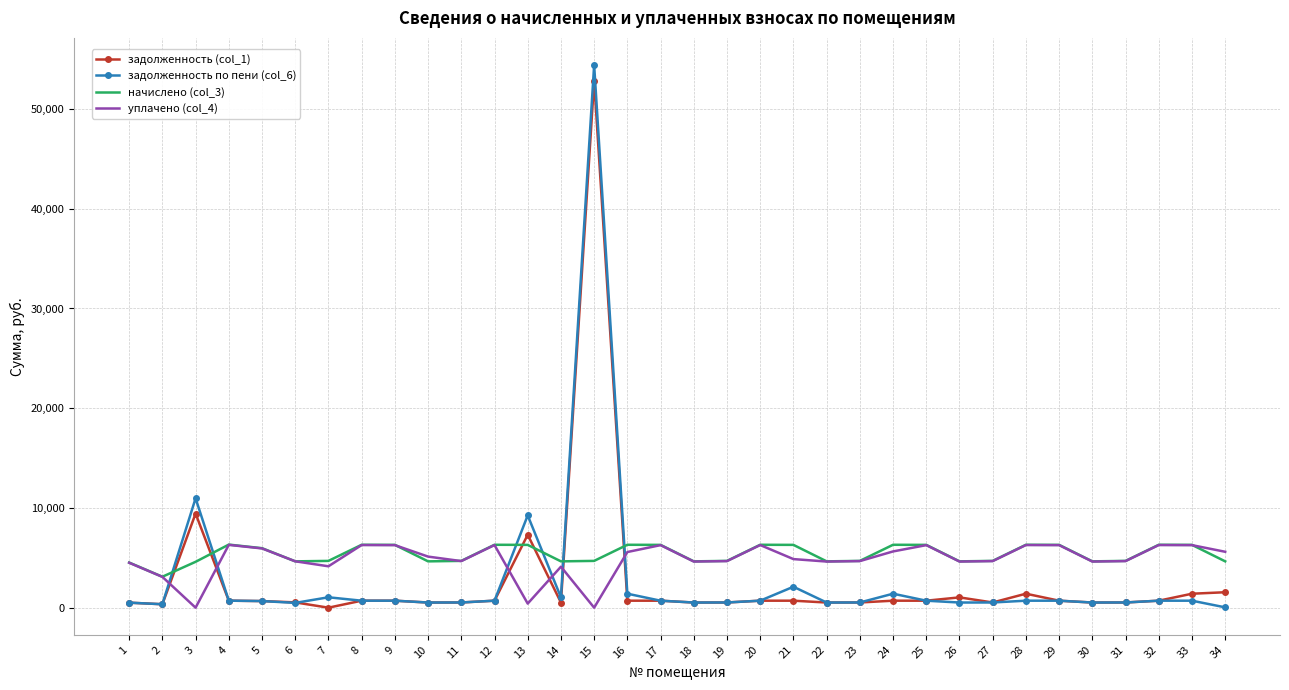

What is the maximum value shown in the chart?

54409.8